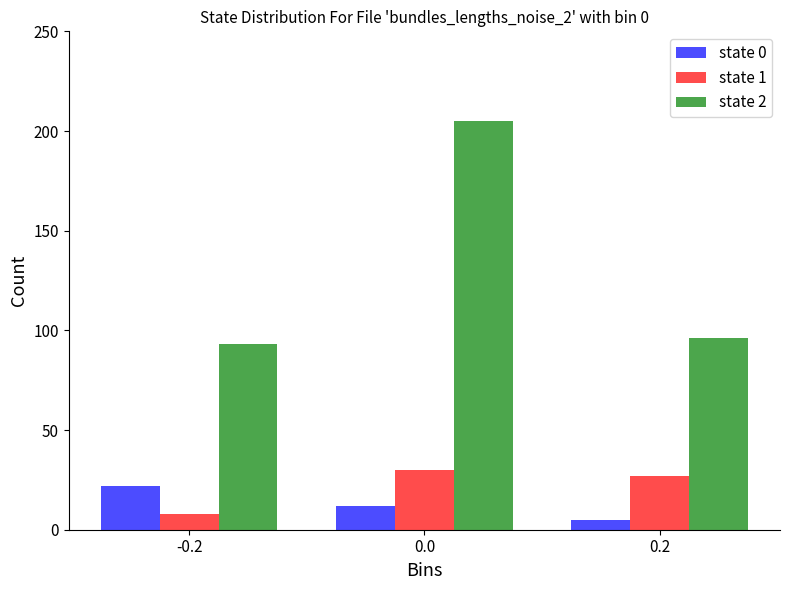

How many bars are there in total?

9